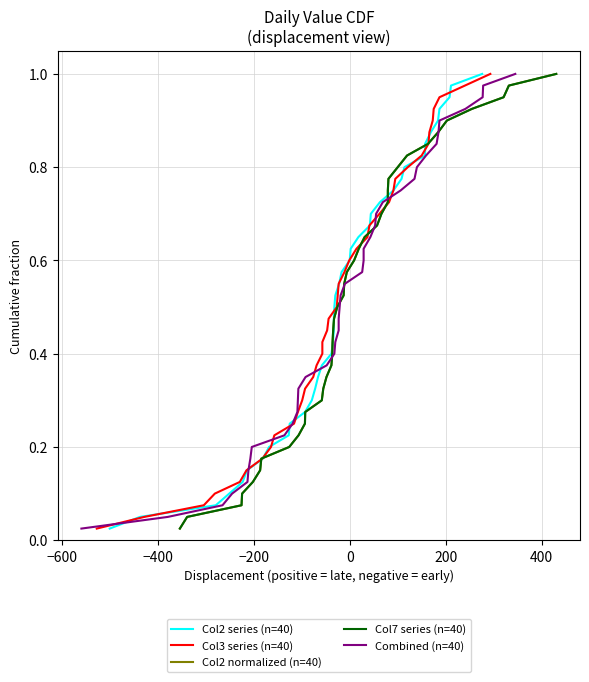

What is the difference between the maximum and second lowest values in the Col7 series (n=40) series?

0.9